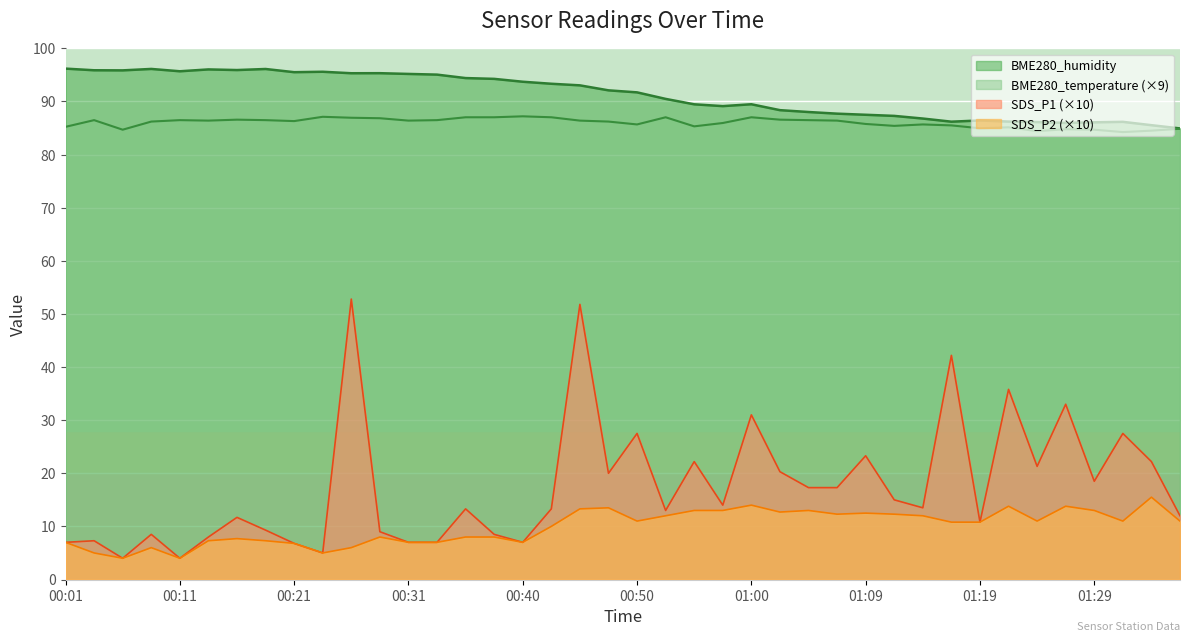

Between 00:01 and 01:09, which is larger?

01:09